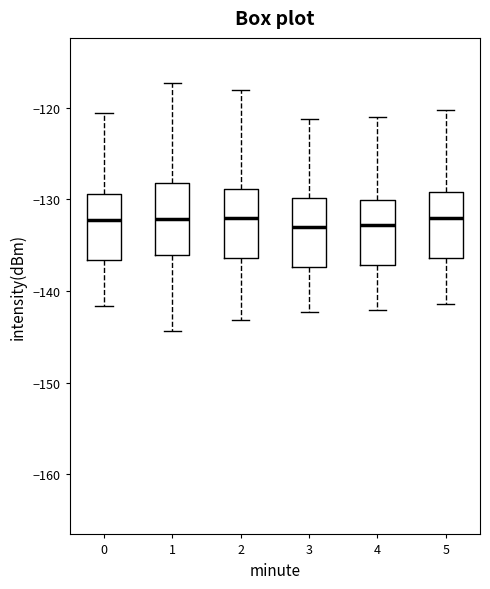

Where is the upper edge of the box at x = 3 on the y-axis? The values are not printed on the chart, so give them approximately, as read against the axis.

-130